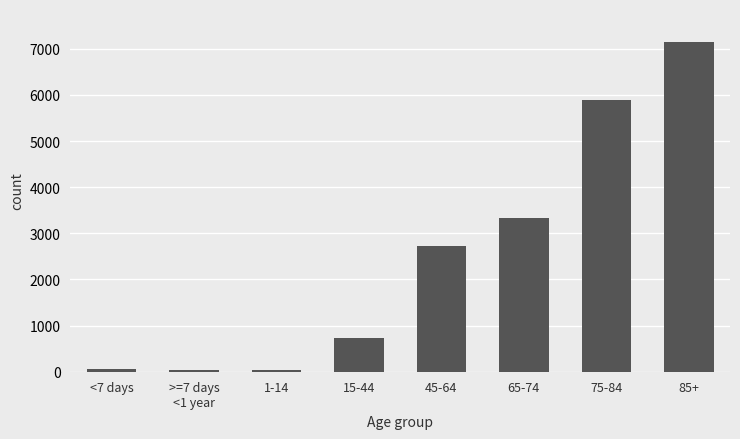

How many values are below 2724?

4